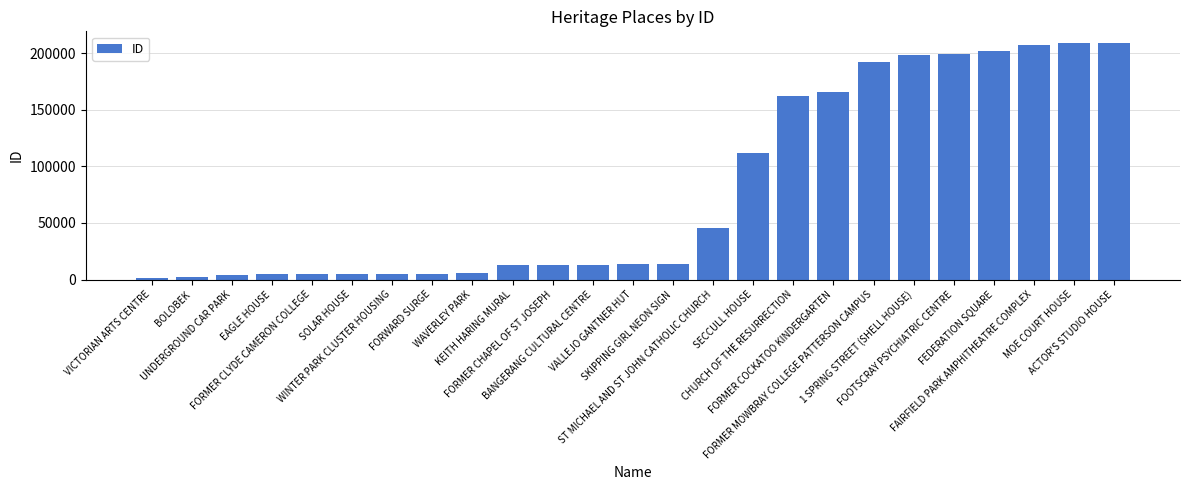

What is the maximum value shown in the chart?

208838